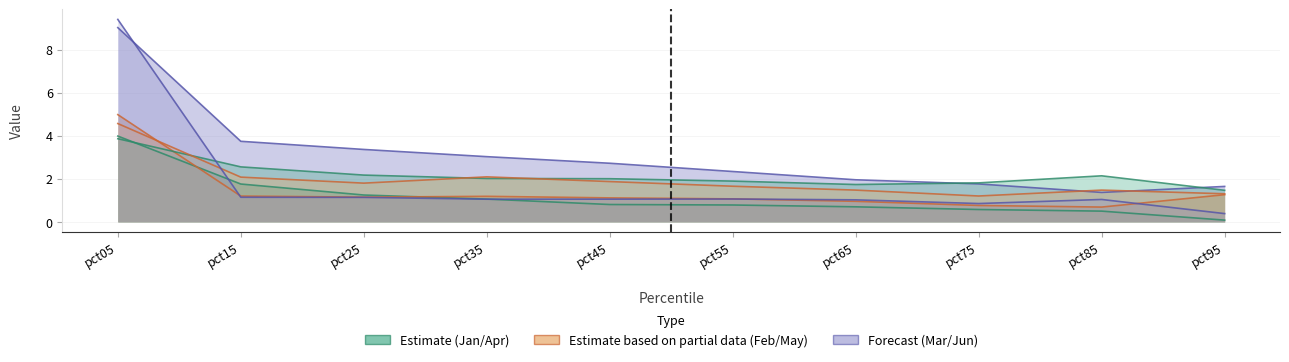

At which category is the sum across all series the highest?

pct05